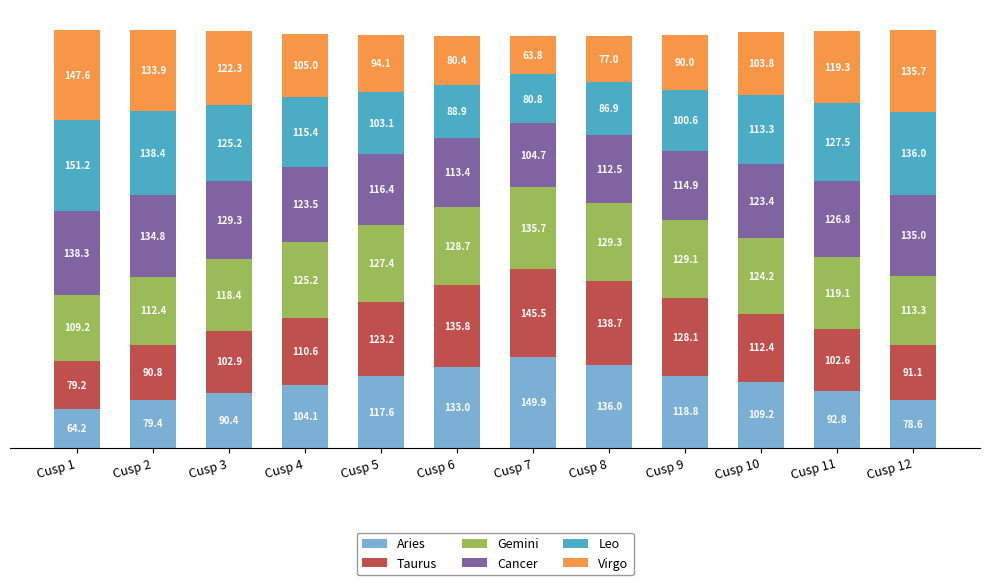

Rank the categories by Aries value from lowest to highest.

Cusp 1, Cusp 12, Cusp 2, Cusp 3, Cusp 11, Cusp 4, Cusp 10, Cusp 5, Cusp 9, Cusp 6, Cusp 8, Cusp 7